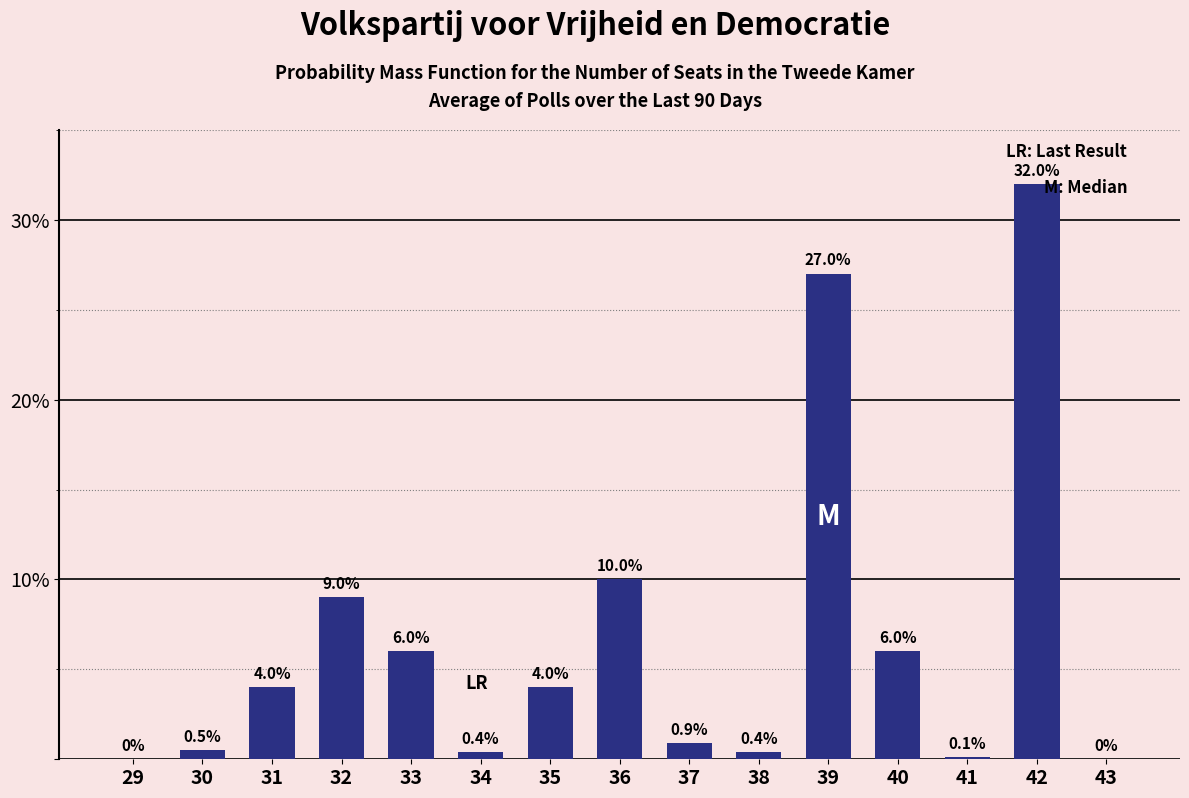

Reading right to left, extract all data points from this chart.

43=0.0	42=32.0	41=0.1	40=6.0	39=27.0	38=0.4	37=0.9	36=10.0	35=4.0	34=0.4	33=6.0	32=9.0	31=4.0	30=0.5	29=0.0